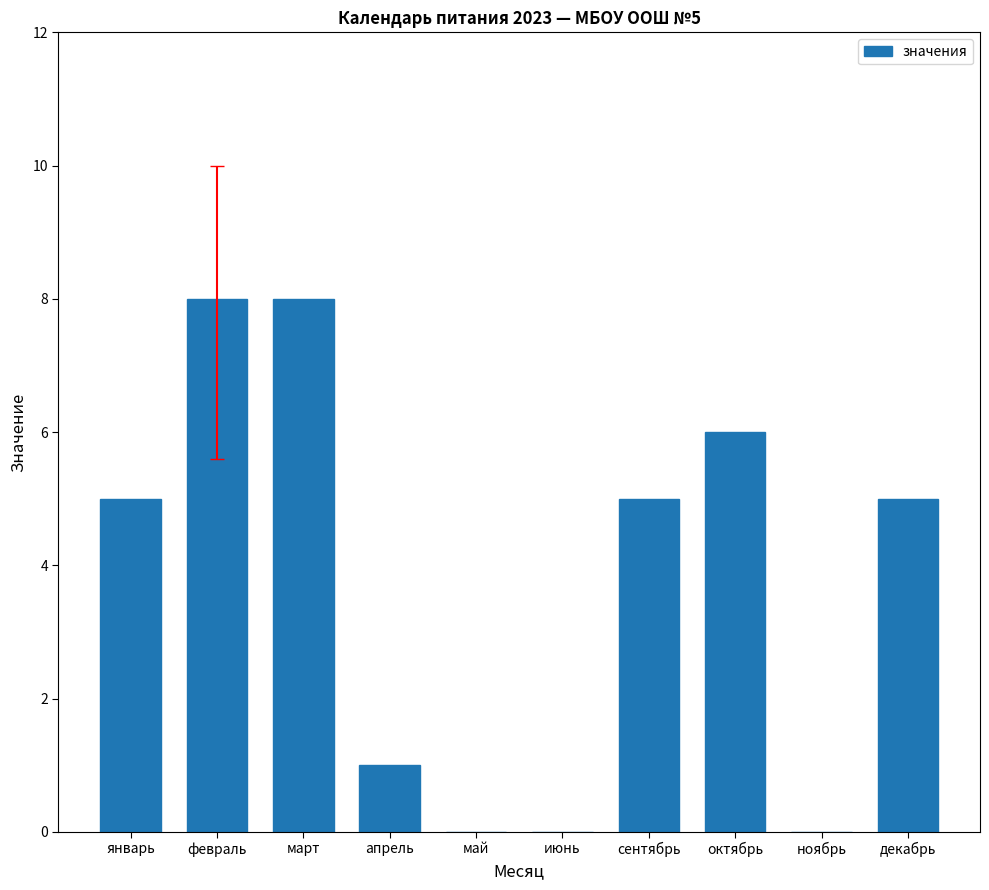

Reading right to left, list all the values displayed in this chart.

декабрь=5	ноябрь=0	октябрь=6	сентябрь=5	июнь=0	май=0	апрель=1	март=8	февраль=8	январь=5